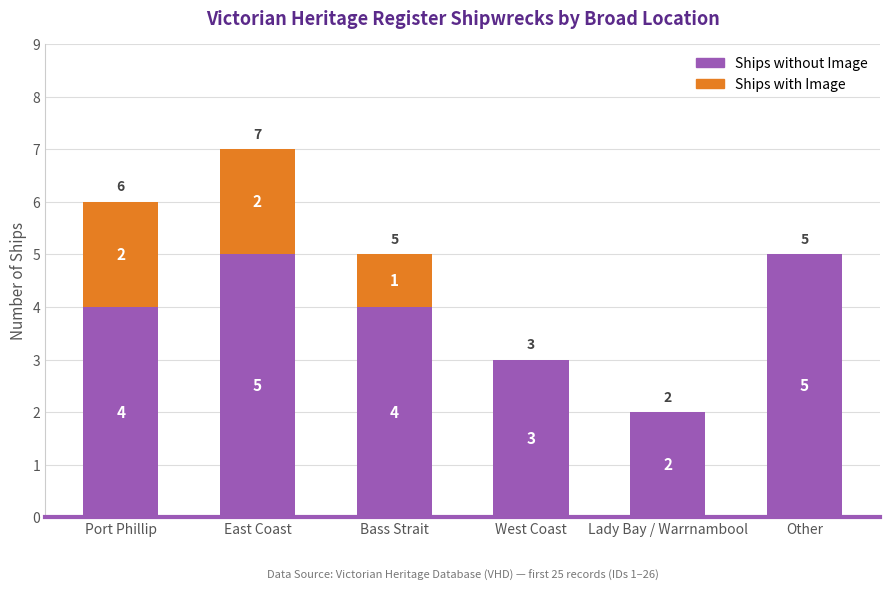

How many Ships without Image values are between 3 and 5?

5